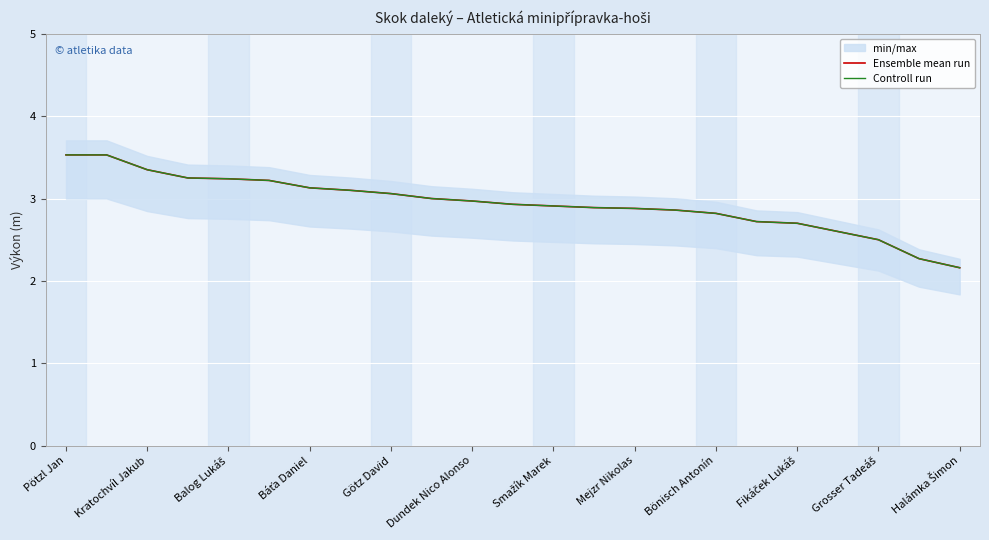

True or false: Controll run and Ensemble mean run cross at least once.

False